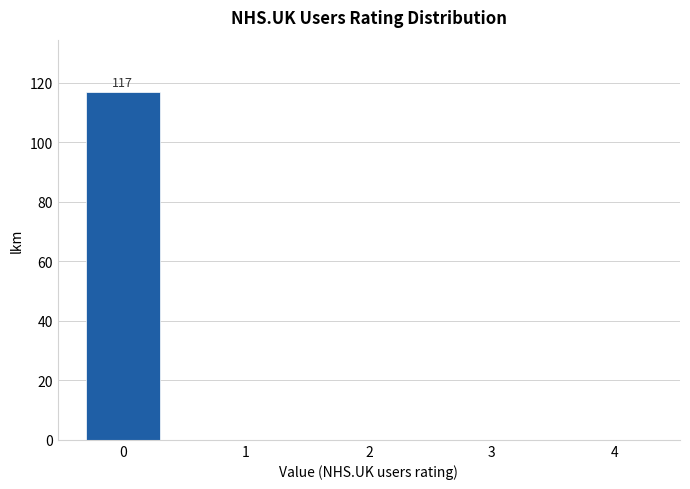

Reading right to left, extract all data points from this chart.

4=0	3=0	2=0	1=0	0=117